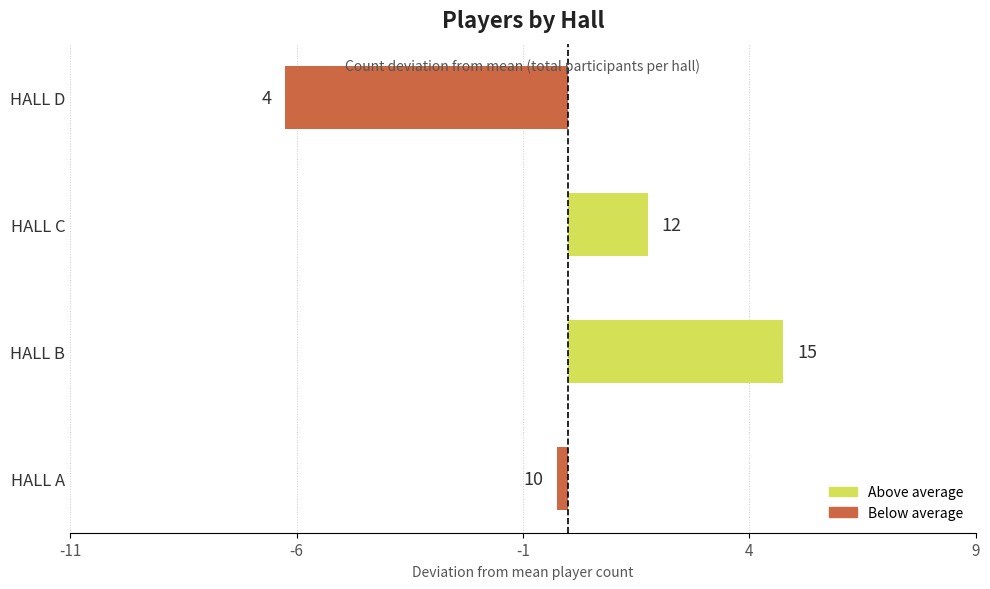

How many bars are there in total?

4